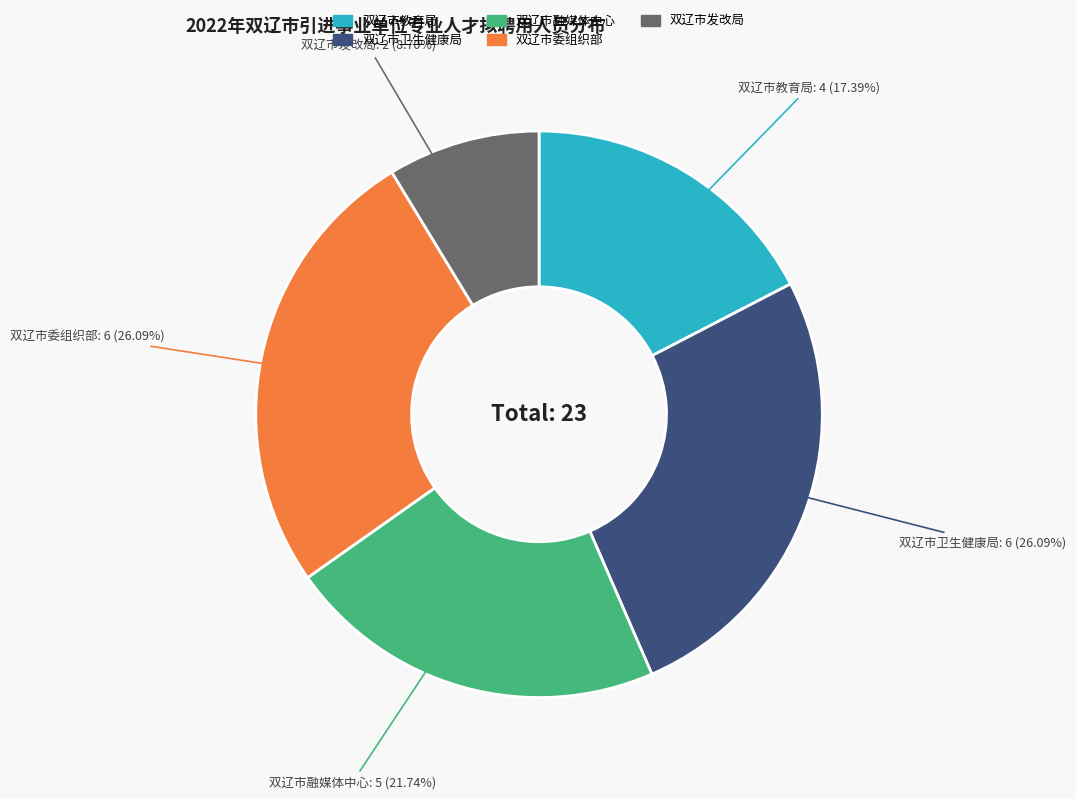

What percentage do 双辽市融媒体中心 and 双辽市教育局 together represent?

39.1%